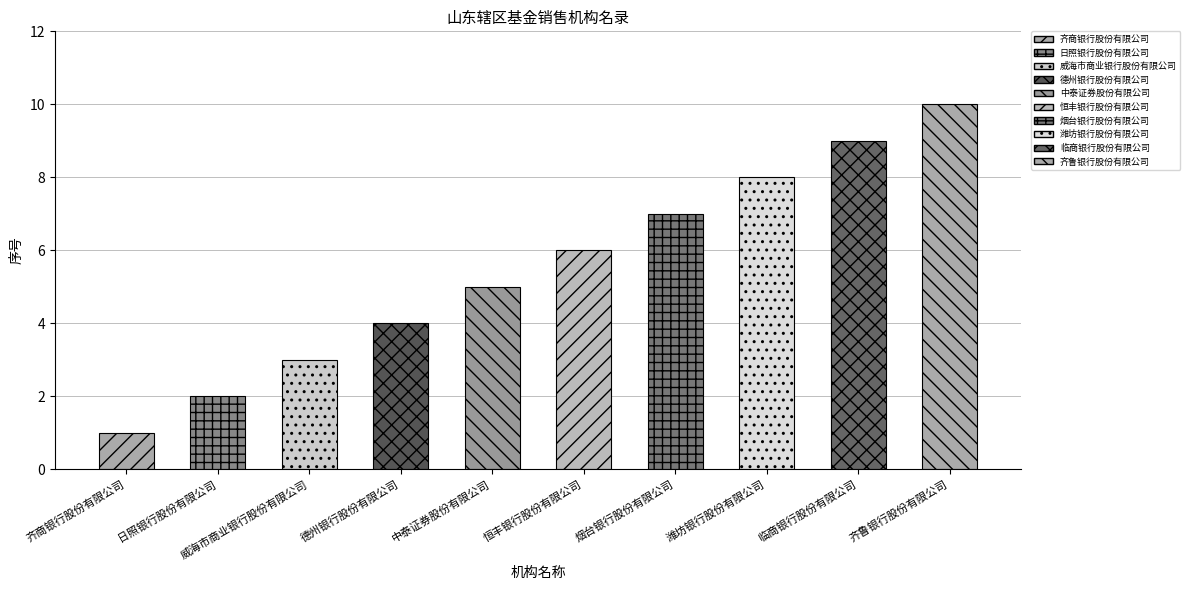

What is the value of the 5th bar from the left?

5